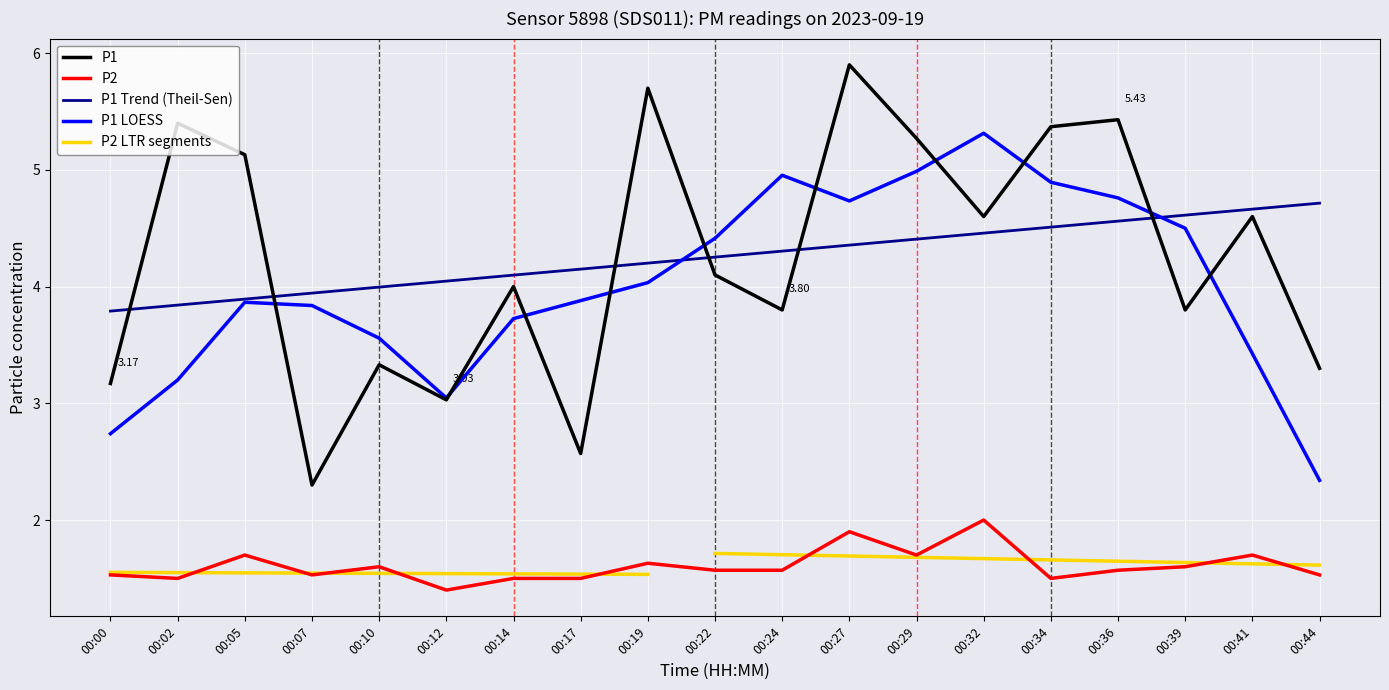

What is the total value across all series at 00:24?

5.4